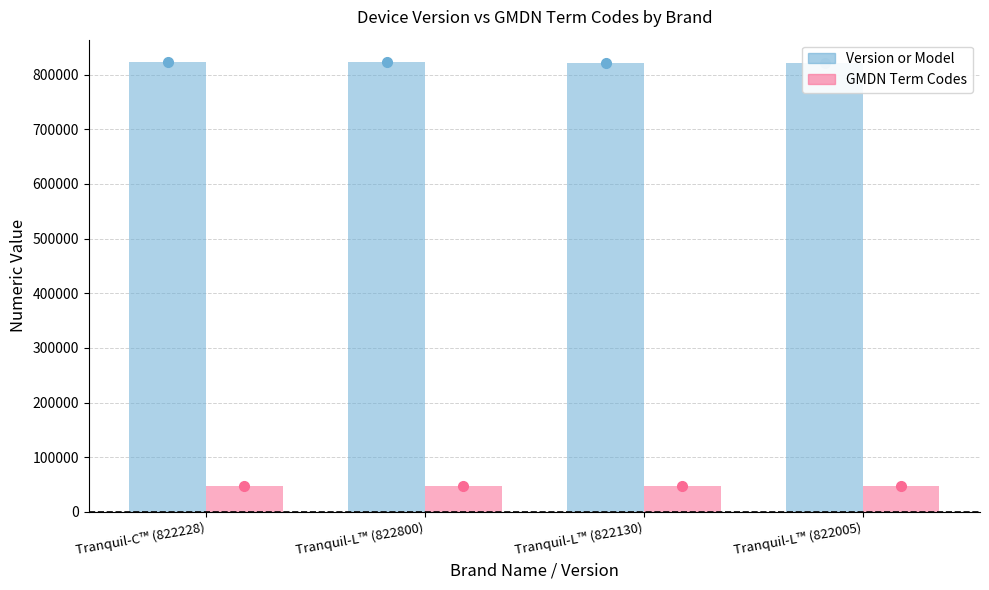

At which label is GMDN Term Codes closest to 47743?

Tranquil-C™ (822228)